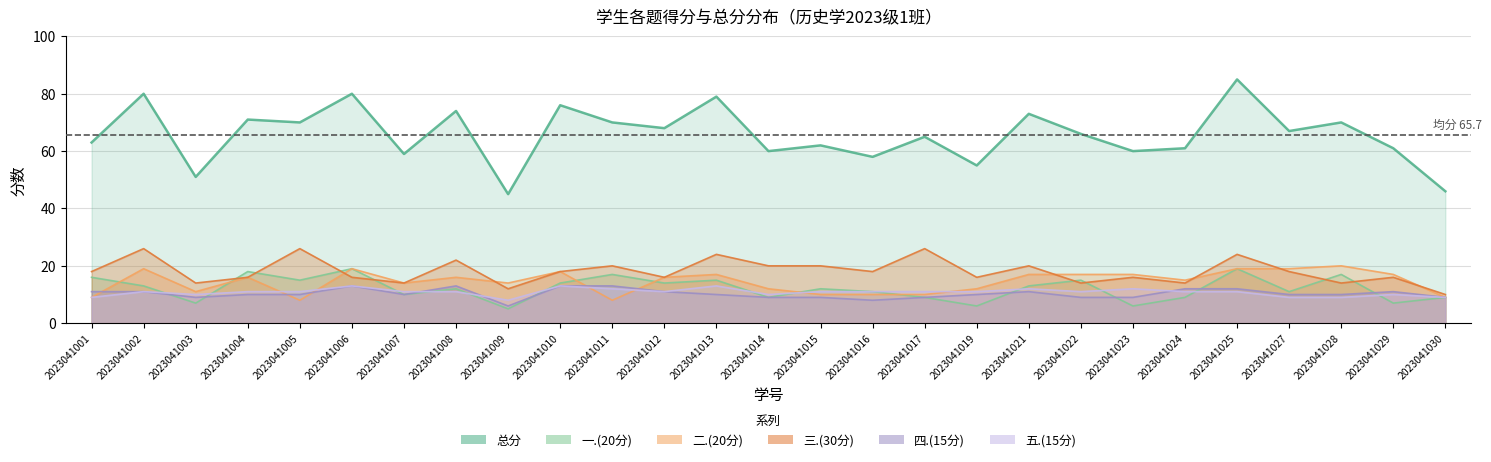

What is the difference between the maximum and minimum values in the 三.(30分) series?

16